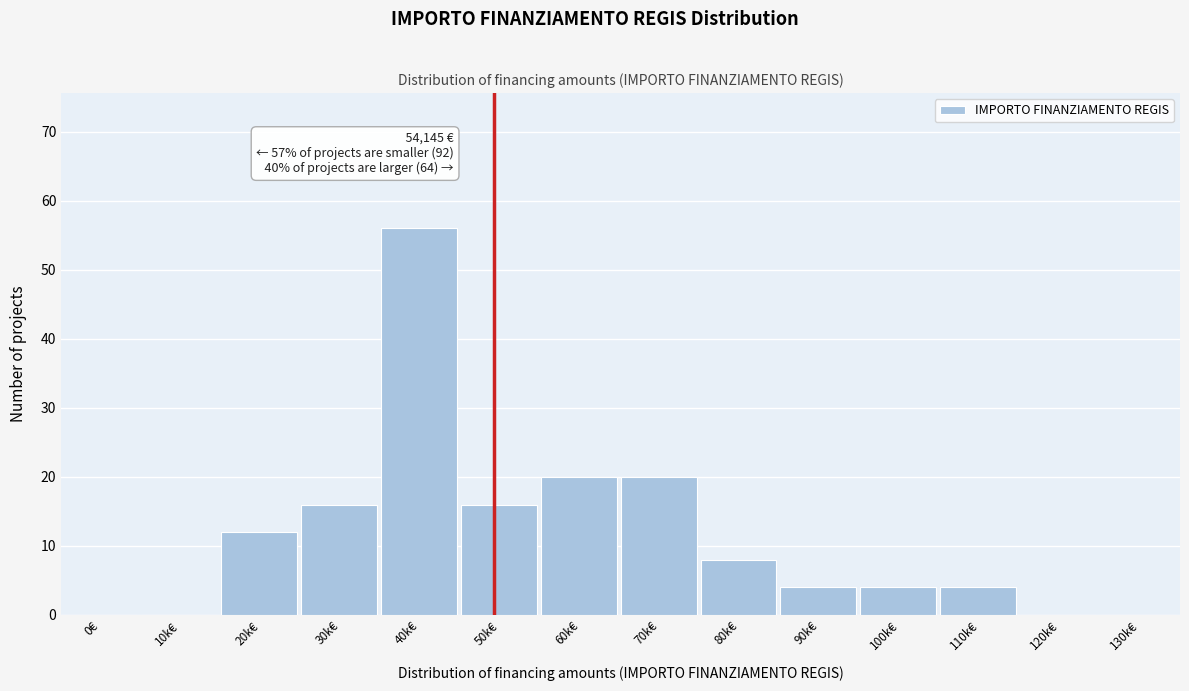

Reading right to left, list all the values displayed in this chart.

130k€=0	120k€=0	110k€=4	100k€=4	90k€=4	80k€=8	70k€=20	60k€=20	50k€=16	40k€=56	30k€=16	20k€=12	10k€=0	0€=0